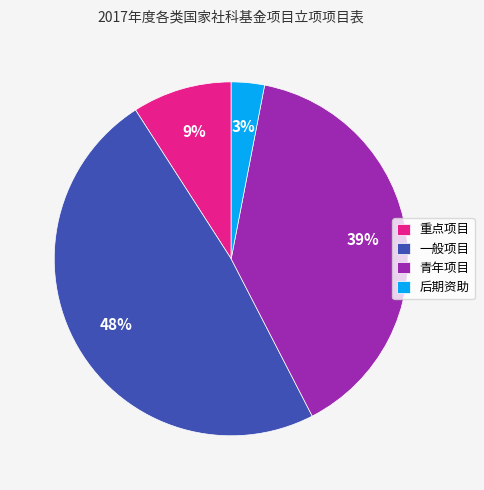

Is the sum of 后期资助 and 青年项目 greater than half?

No